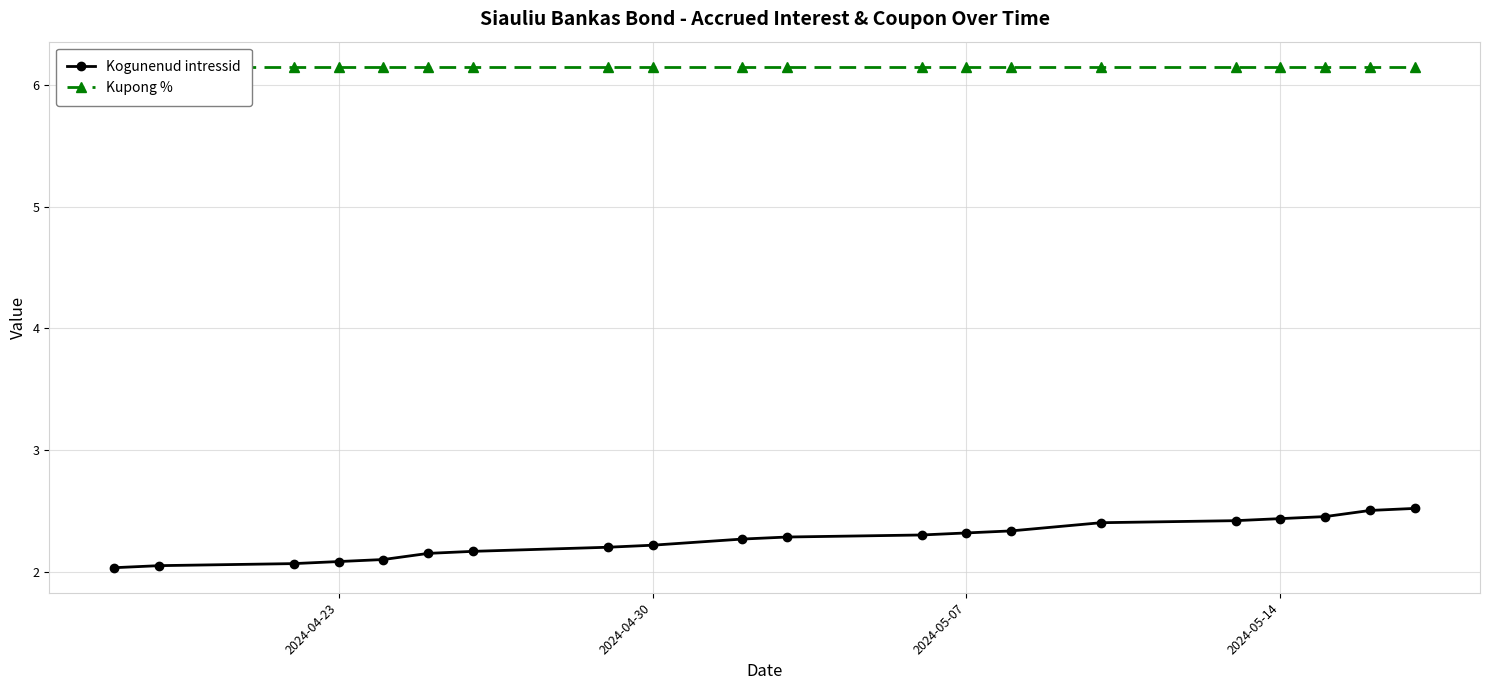

True or false: Kogunenud intressid has a value of 2.1 at 2024-04-23.

True